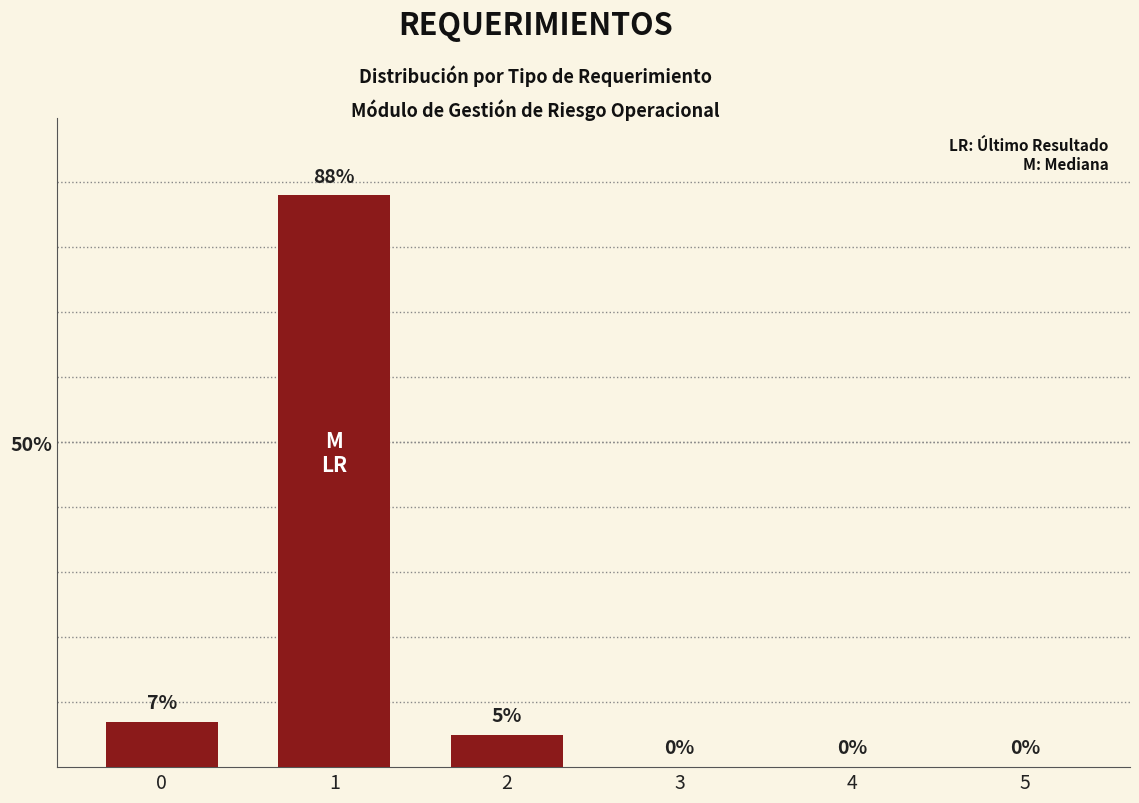

Which category has the highest value across all series?

1